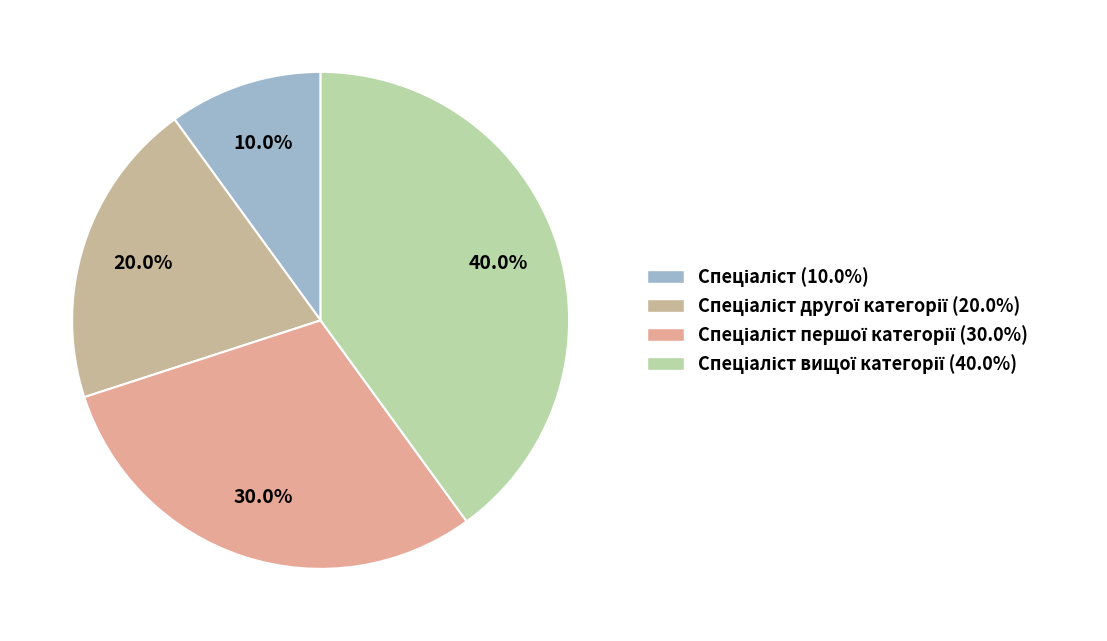

How many segments does this pie chart have?

4